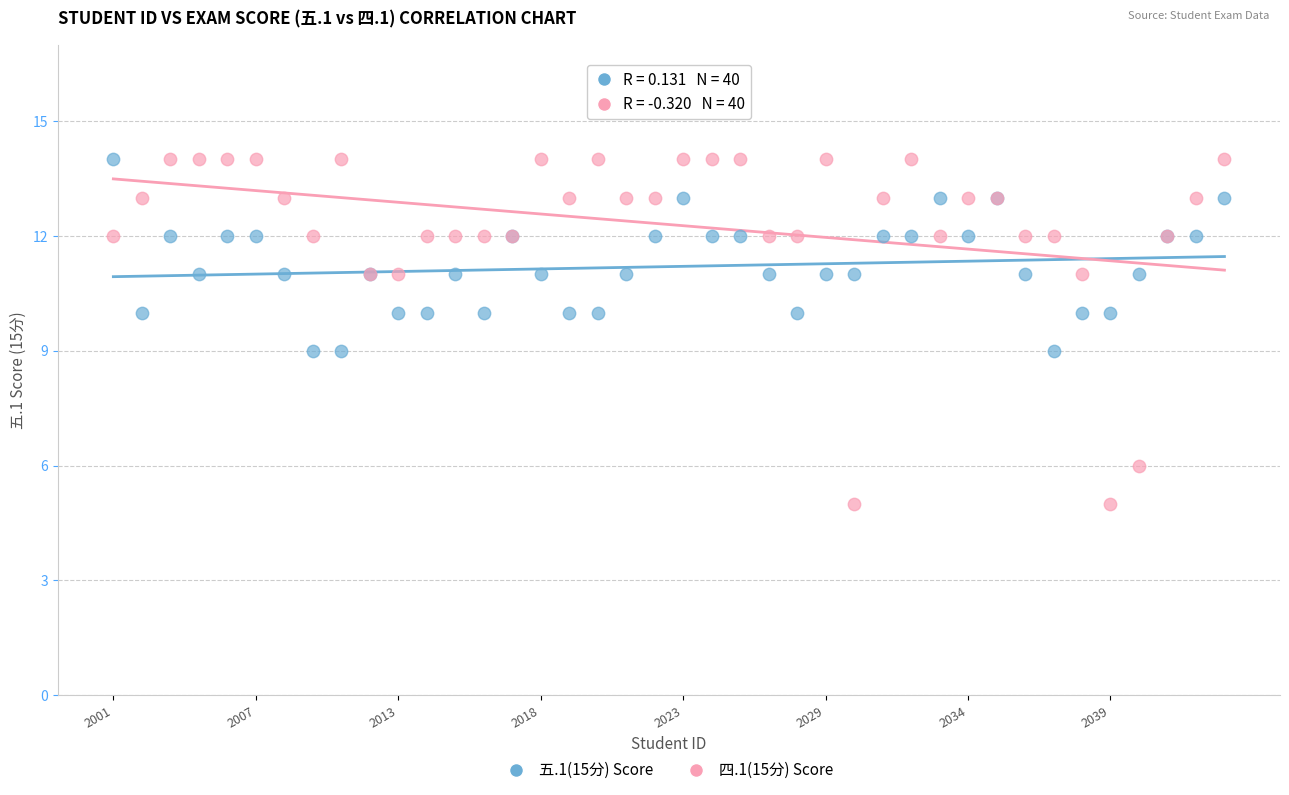

What are all the series names shown in the legend?

五.1(15分) Score, 四.1(15分) Score